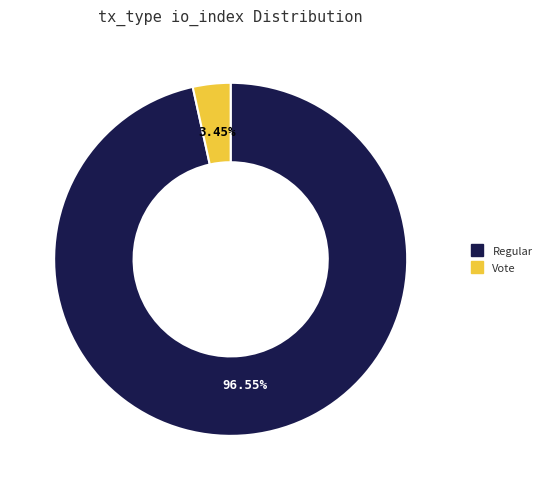

Is there a majority slice in this chart?

Yes